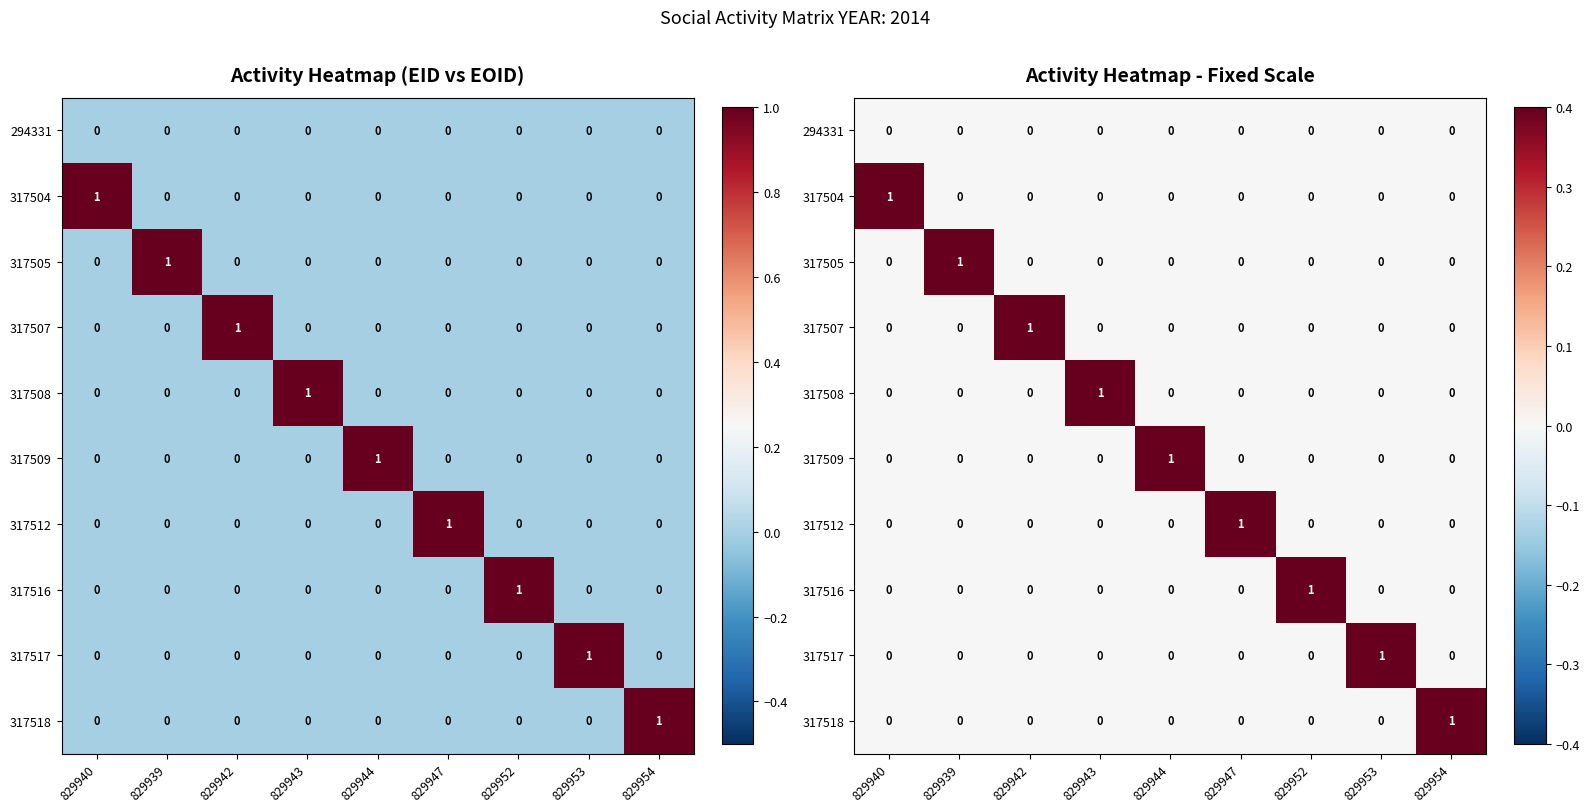

What is the difference between the maximum and minimum values in the 317518 series?

1